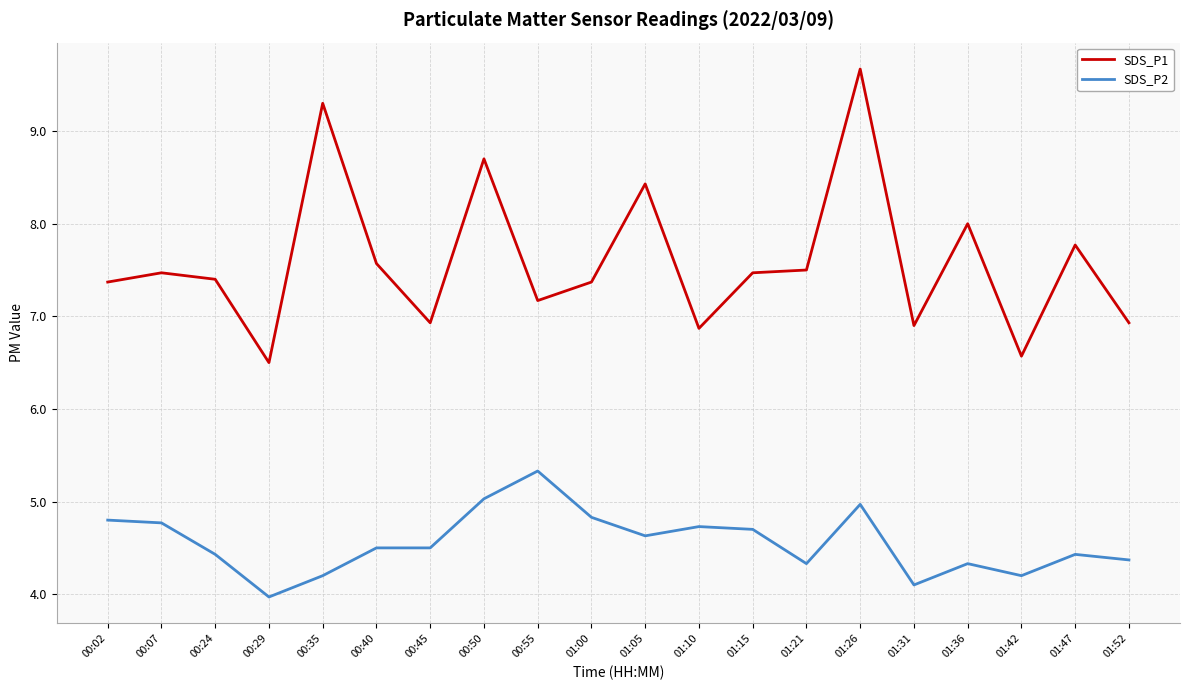

List the series in order of their peak value, lowest first.

SDS_P2, SDS_P1